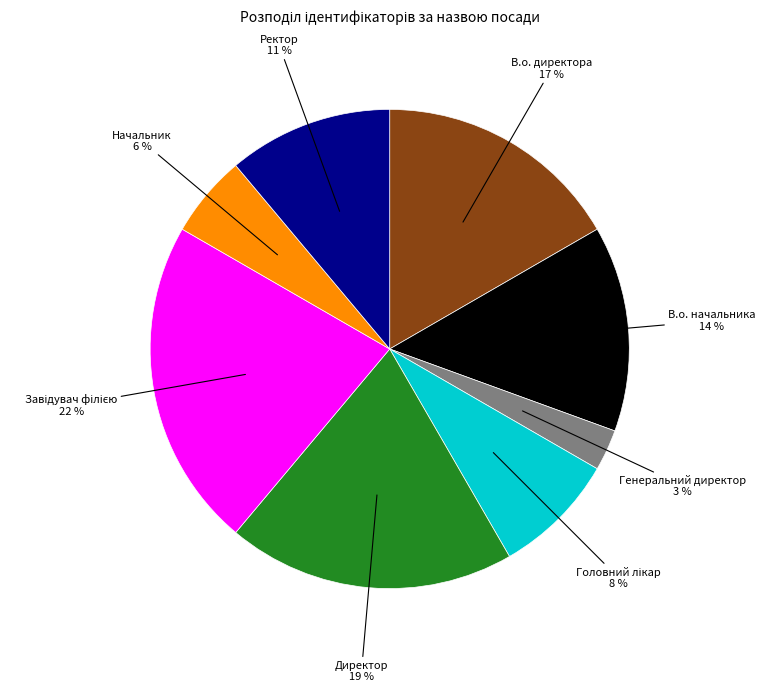

Does any single category account for the majority?

No